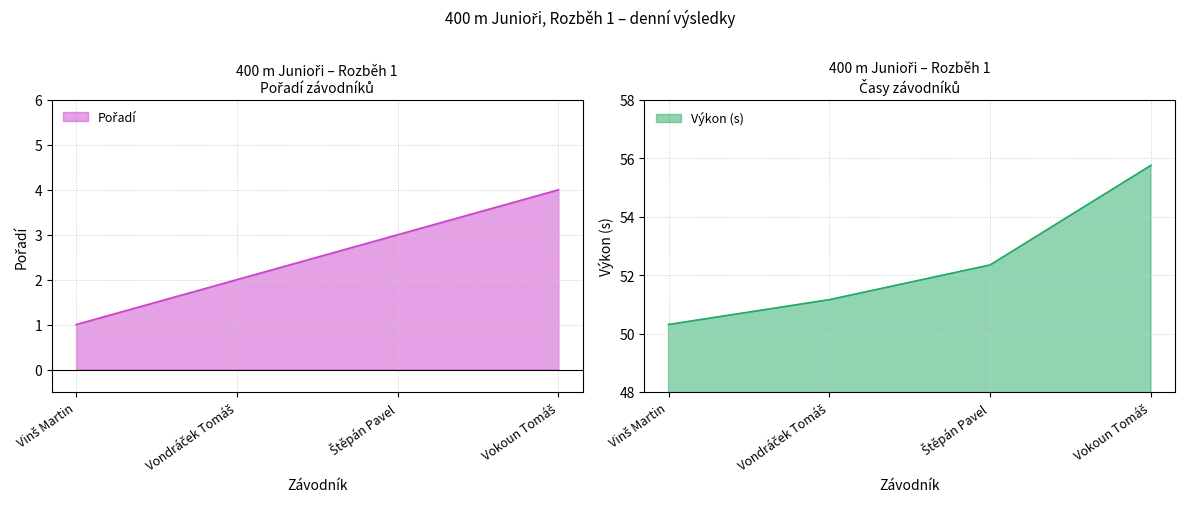

What is the label of the 3rd point from the left?

Štěpán Pavel